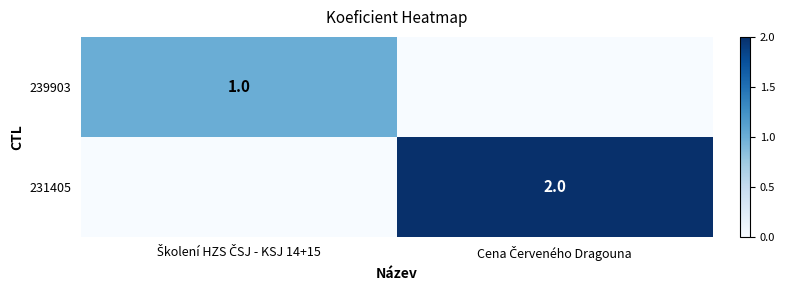

Is the value of 239903 at Cena Červeného Dragouna greater than the value of 231405 at Cena Červeného Dragouna?

No